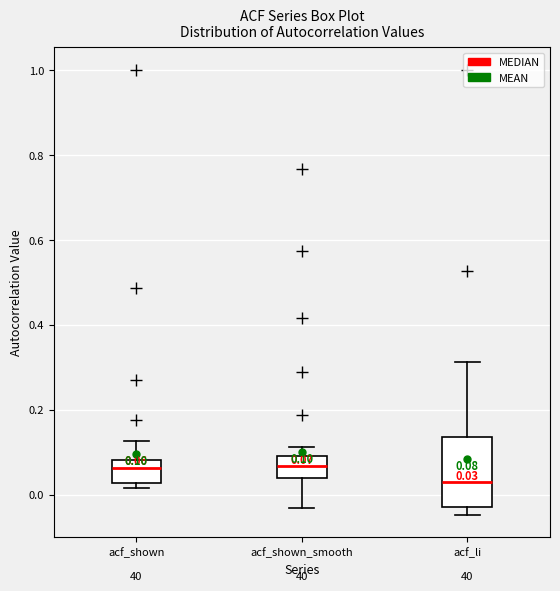

Which box is the tallest, from its lower edge to its upper edge?

acf_li